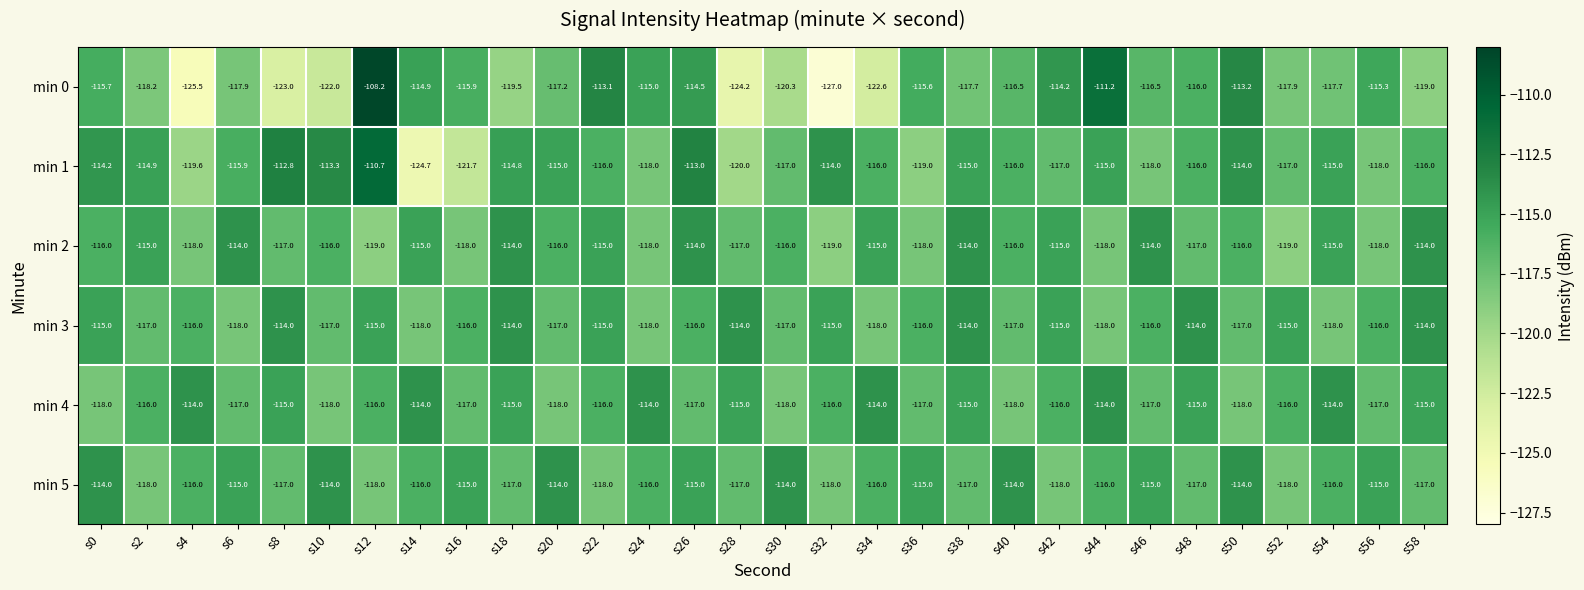

How many min 5 values are between -117 and -115?

18